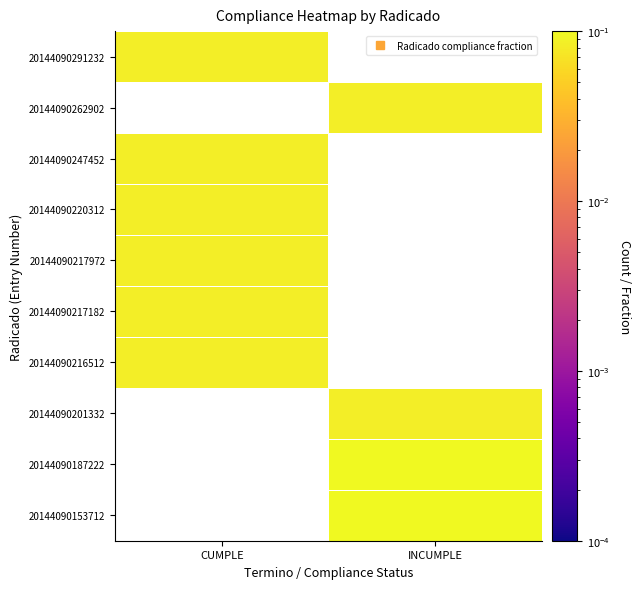

Is the value of 20144090262902 at INCUMPLE greater than the value of 20144090187222 at INCUMPLE?

No